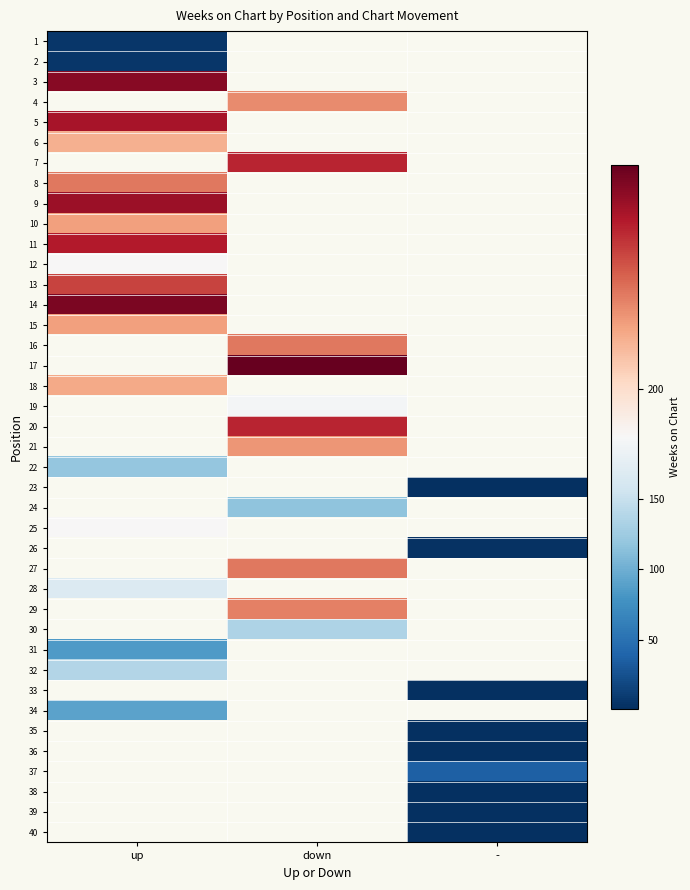

At which label is 22 closest to 119?

up